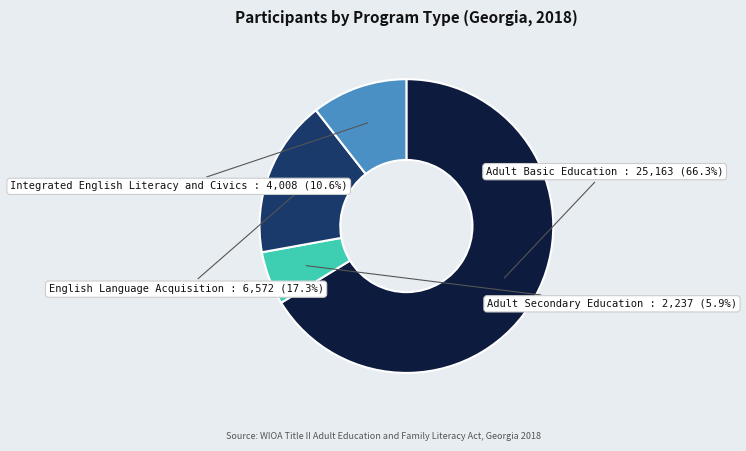

Is there any slice that represents more than half of the pie?

Yes